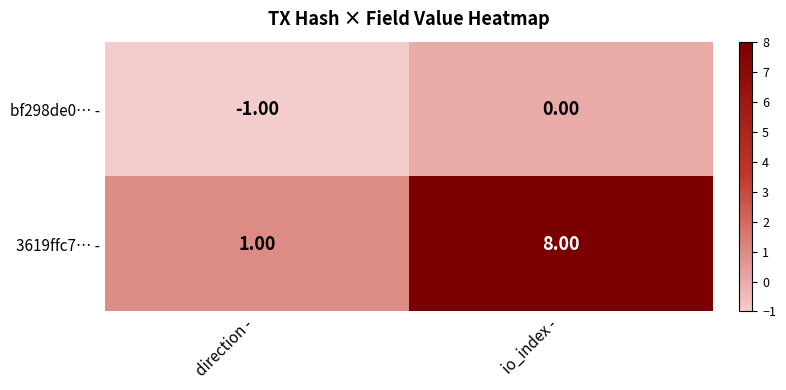

Is the value of 3619ffc7… - at direction - greater than the value of bf298de0… - at direction -?

Yes